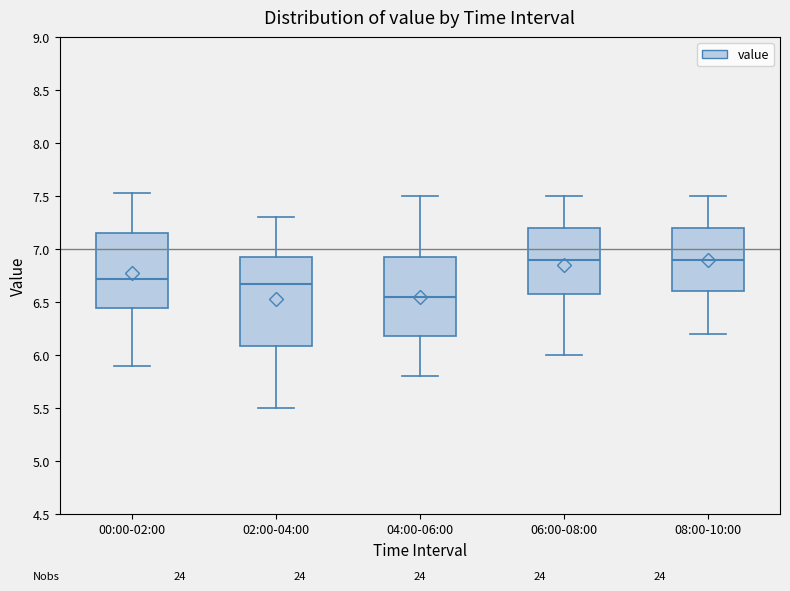

Reading left to right, read every box against the y-axis: the position of its median line, the range the box covers, and the ends of its whiskers. The values are not printed on the chart, so give them approximately, as read against the axis.

00:00-02:00: median 6.70, box 6.45 to 7.15, whiskers 5.90 to 7.55
02:00-04:00: median 6.65, box 6.10 to 6.95, whiskers 5.50 to 7.30
04:00-06:00: median 6.55, box 6.20 to 6.95, whiskers 5.80 to 7.50
06:00-08:00: median 6.90, box 6.60 to 7.20, whiskers 6.00 to 7.50
08:00-10:00: median 6.90, box 6.60 to 7.20, whiskers 6.20 to 7.50